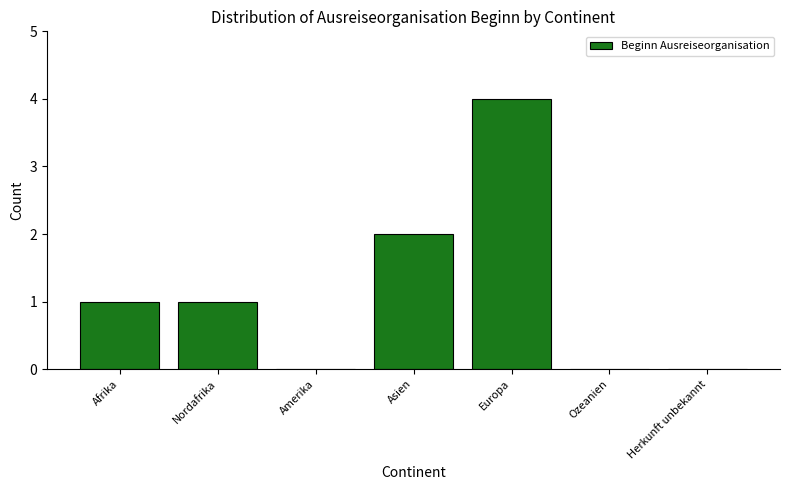

Reading right to left, list all the values displayed in this chart.

Herkunft unbekannt=0	Ozeanien=0	Europa=4	Asien=2	Amerika=0	Nordafrika=1	Afrika=1